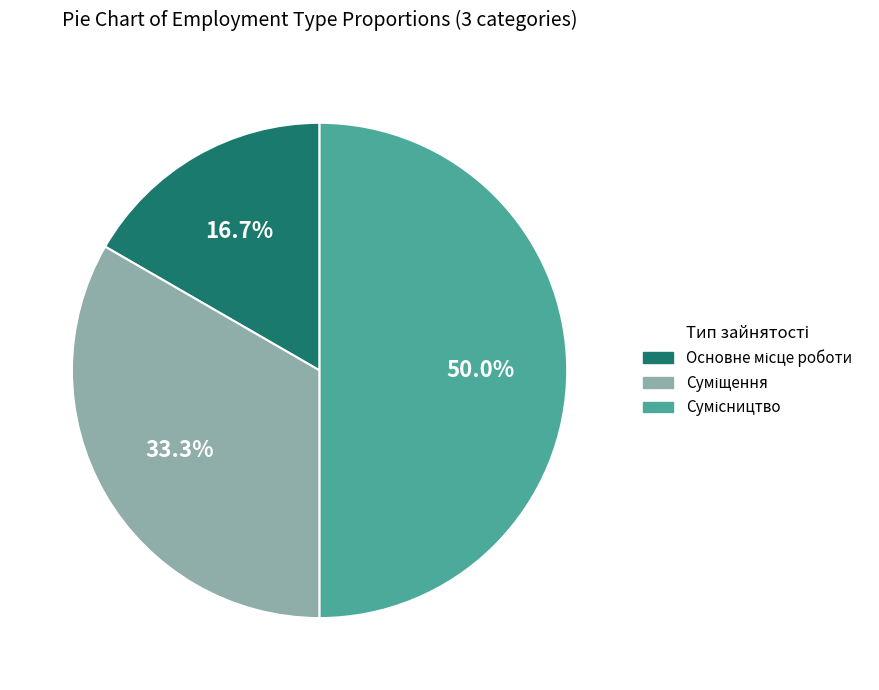

Is the sum of Суміщення and Основне місце роботи greater than half?

No